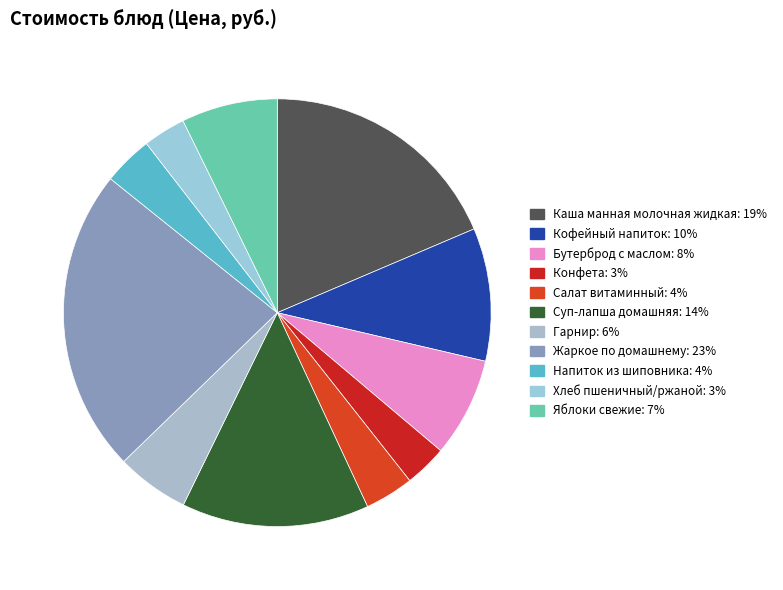

Which has a higher value, Суп-лапша домашняя or Бутерброд с маслом?

Суп-лапша домашняя